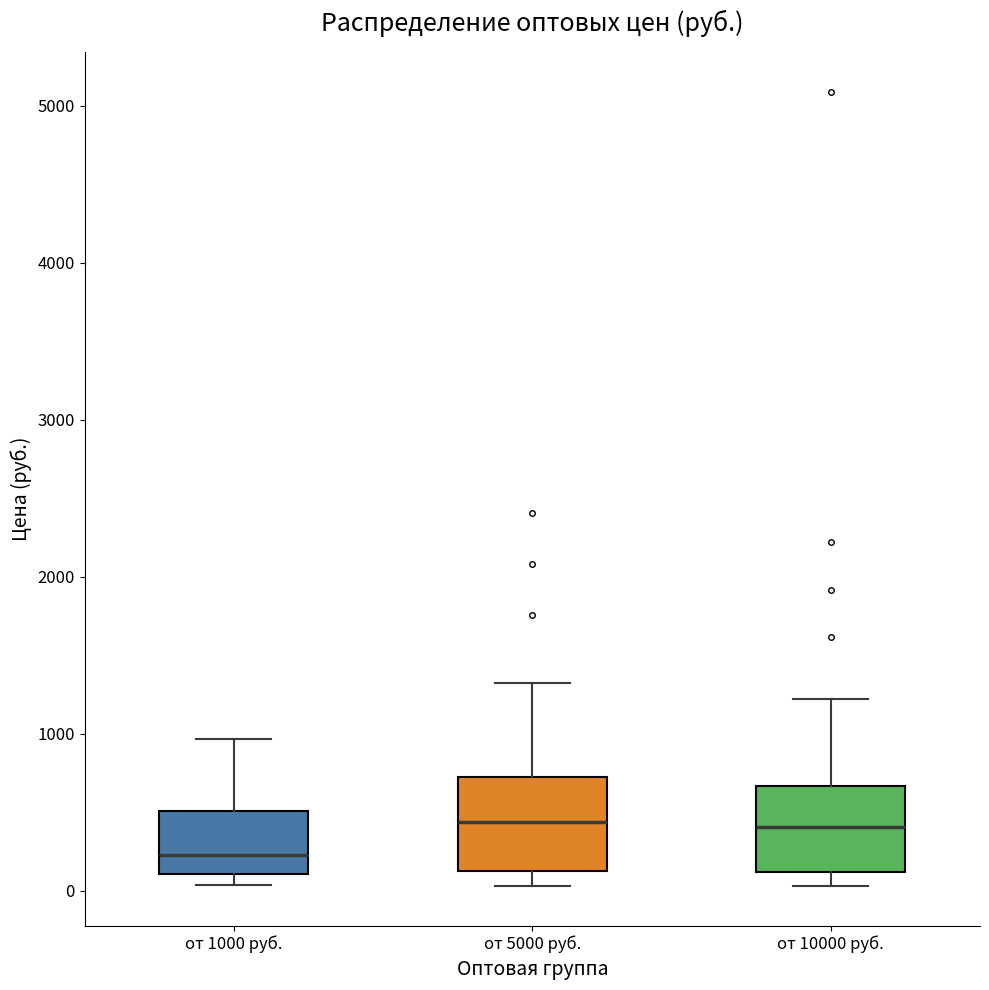

Reading left to right, transcribe this box plot: for each box, give where its median line is, the range the box spans, and where its two whiskers end, as read against the y-axis. The values are not printed on the chart, so give them approximately, as read against the axis.

от 1000 руб.: median 200, box 100 to 500, whiskers 0 to 1000
от 5000 руб.: median 400, box 100 to 700, whiskers 0 to 1300
от 10000 руб.: median 400, box 100 to 700, whiskers 0 to 1200